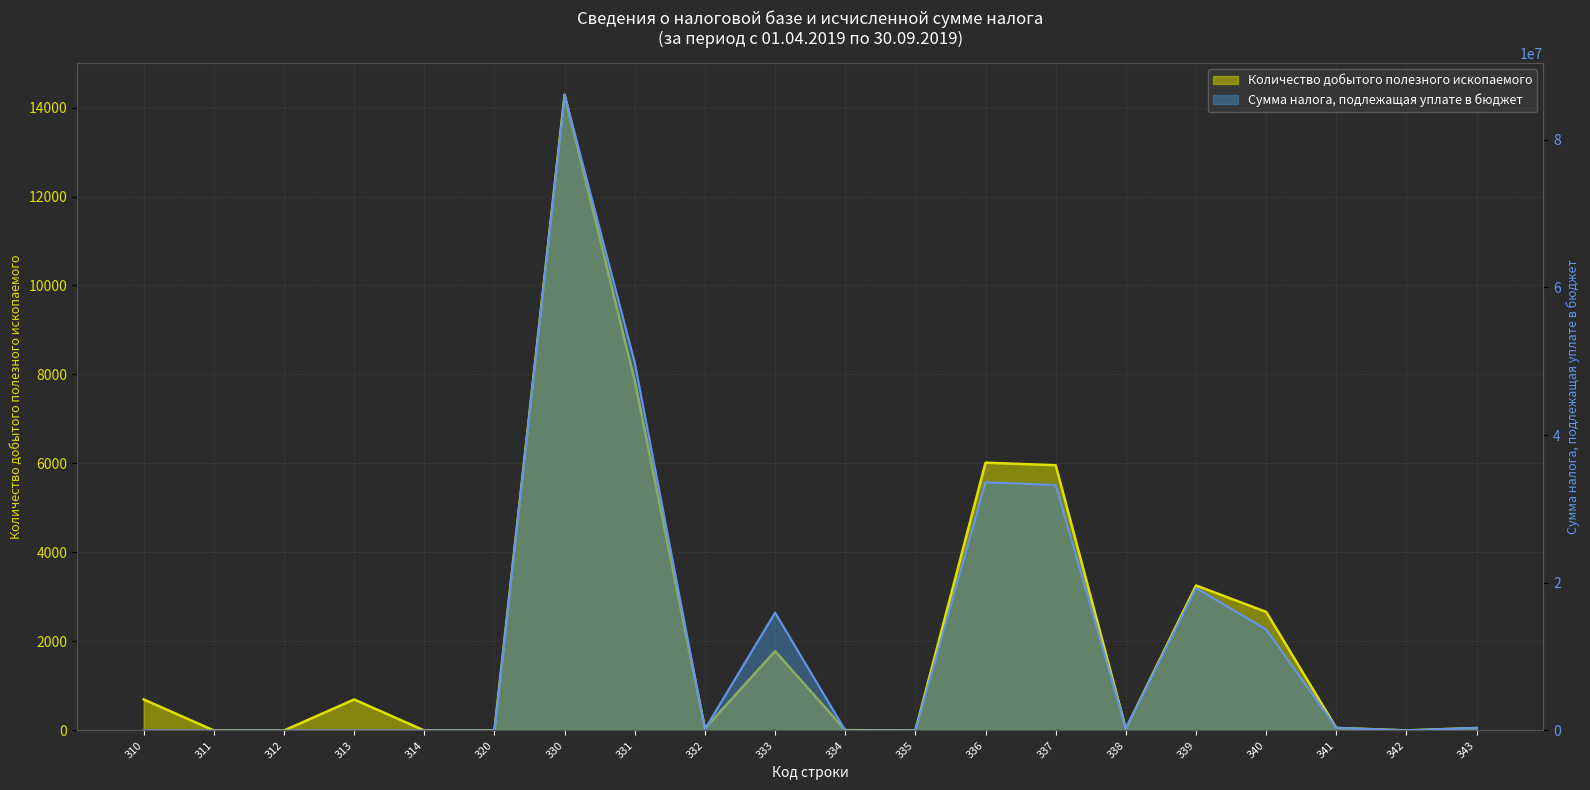

True or false: Количество добытого полезного ископаемого and Сумма налога, подлежащая уплате в бюджет intersect in this chart.

False